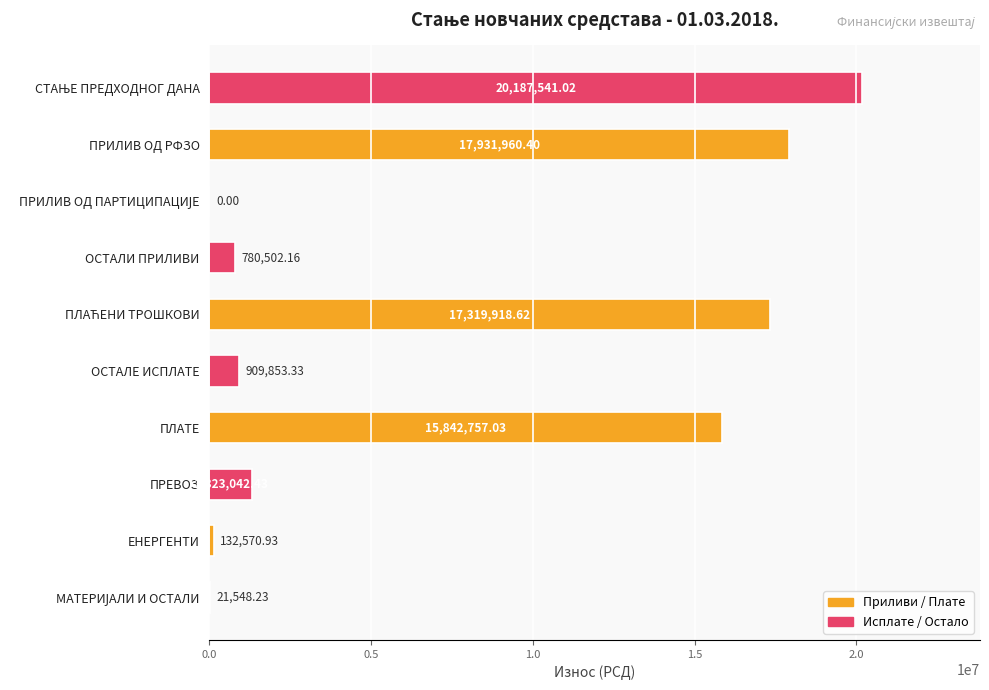

Between ПЛАТЕ and ЕНЕРГЕНТИ, which is larger?

ПЛАТЕ